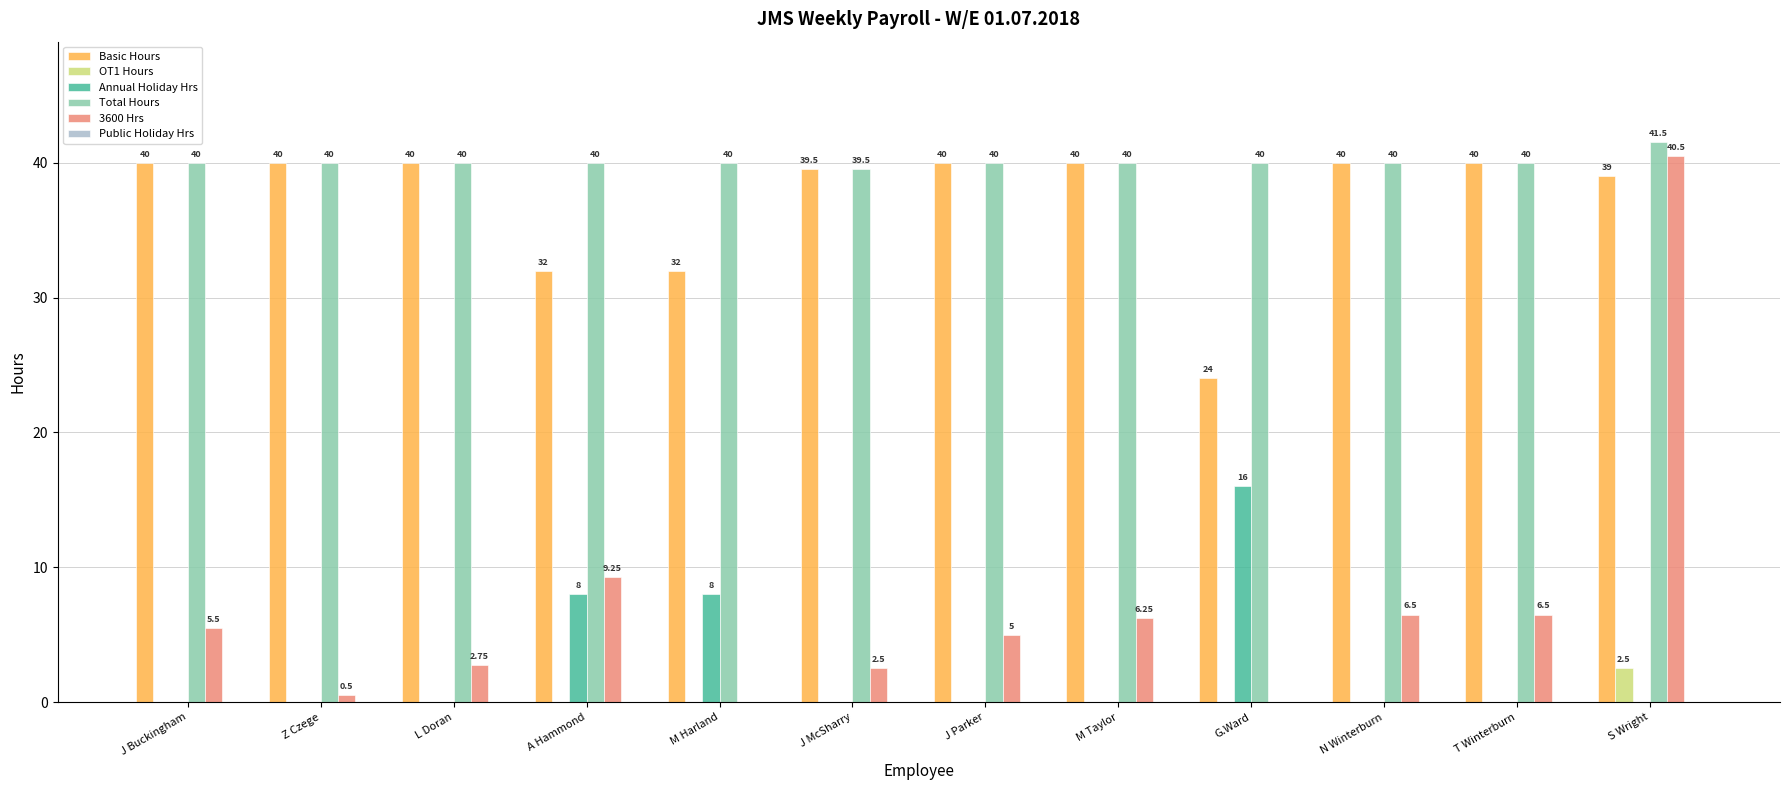

At which label is 3600 Hrs closest to 20?

A Hammond